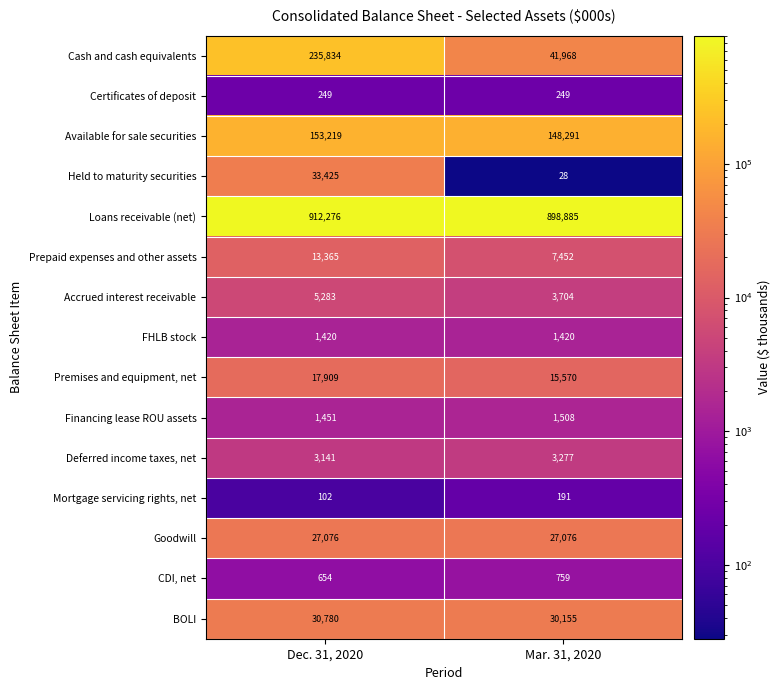

True or false: Deferred income taxes, net has a value of 3141 at Dec. 31, 2020.

True